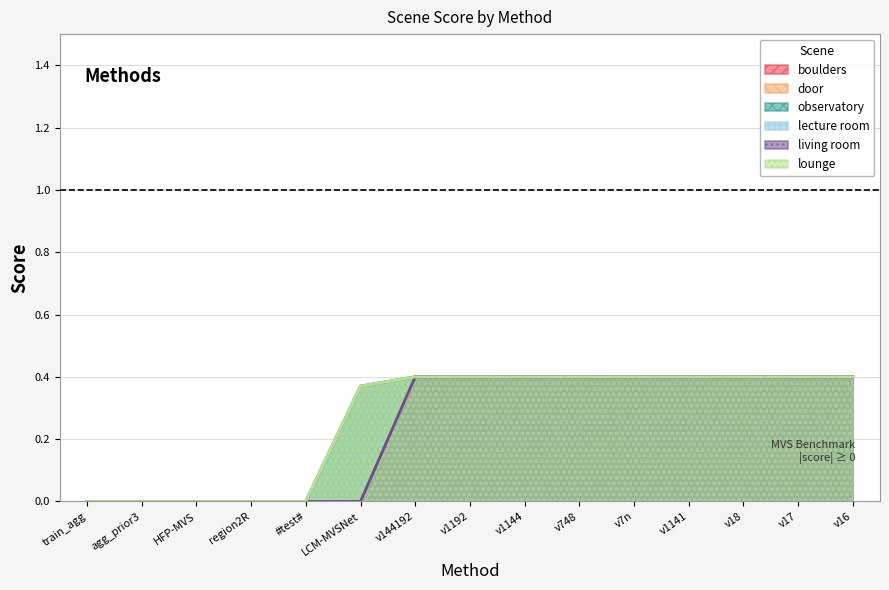

Read the lounge value at v1141.

0.4